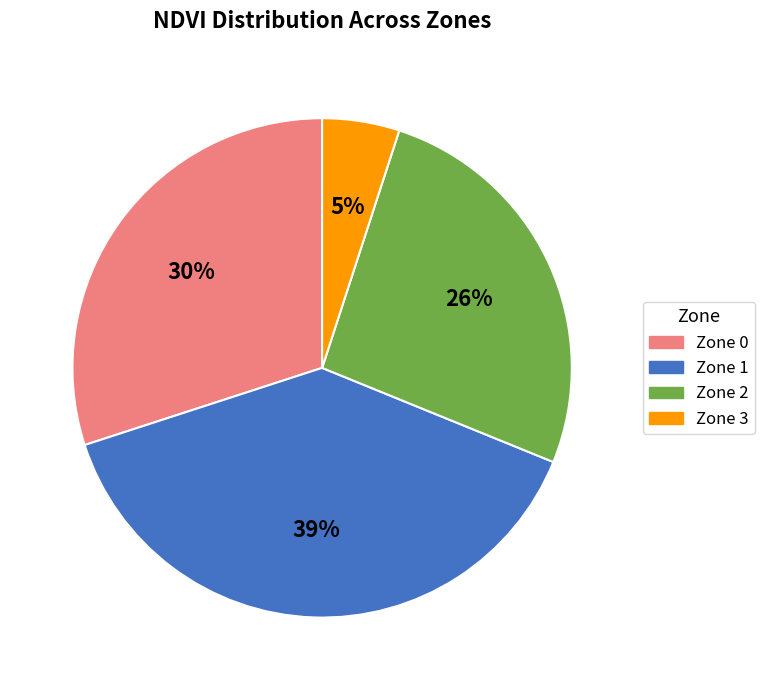

Is it true that Zone 1 is 31% of the pie?

False